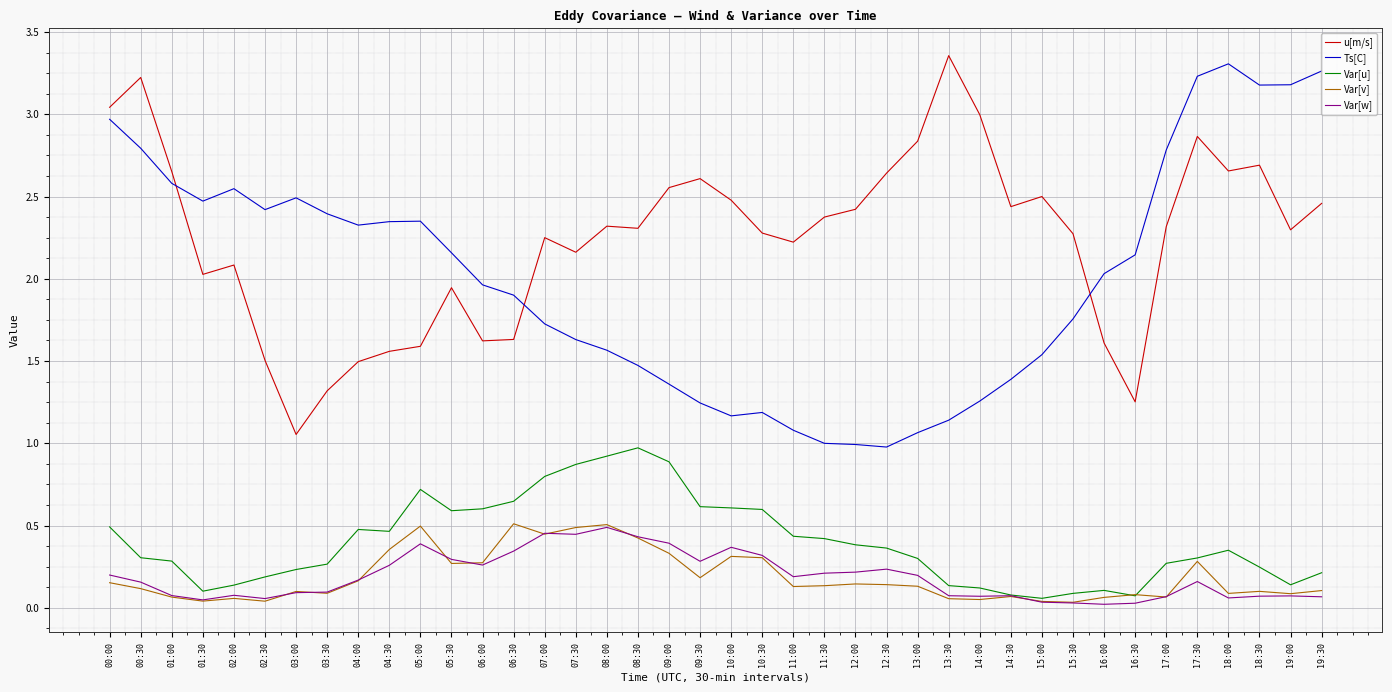

True or false: Var[v] and u[m/s] intersect in this chart.

False